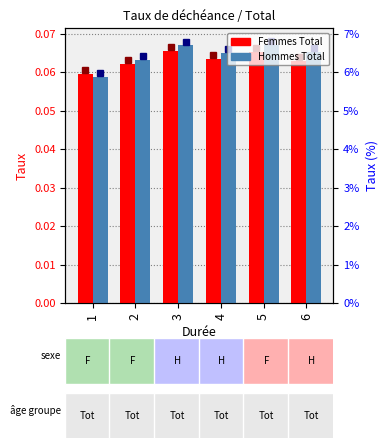

Rank the series by their maximum value, from lowest to highest.

Femmes Total, Hommes Total